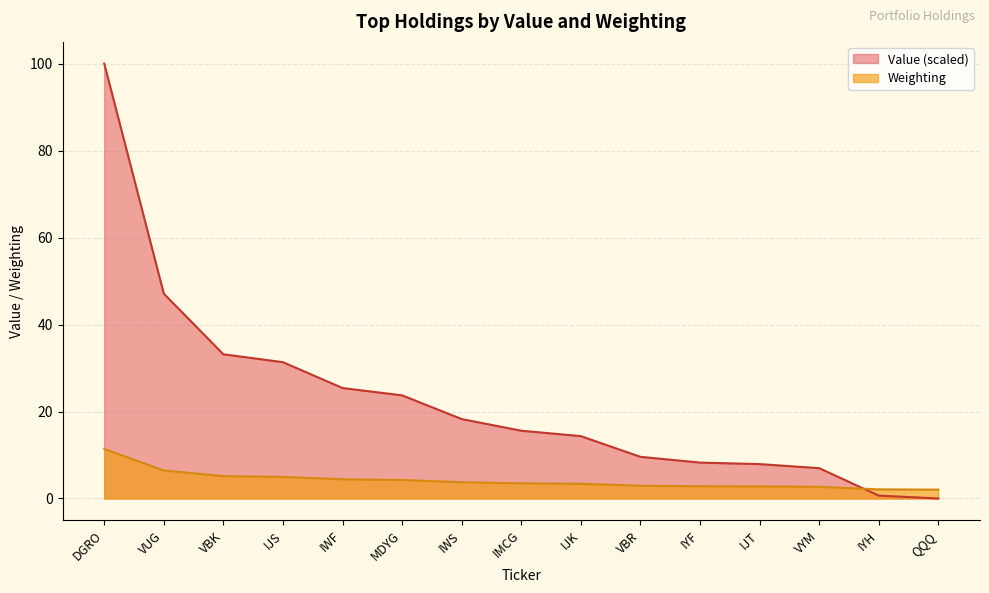

List the series in order of their overall mean, highest first.

Value (scaled), Weighting